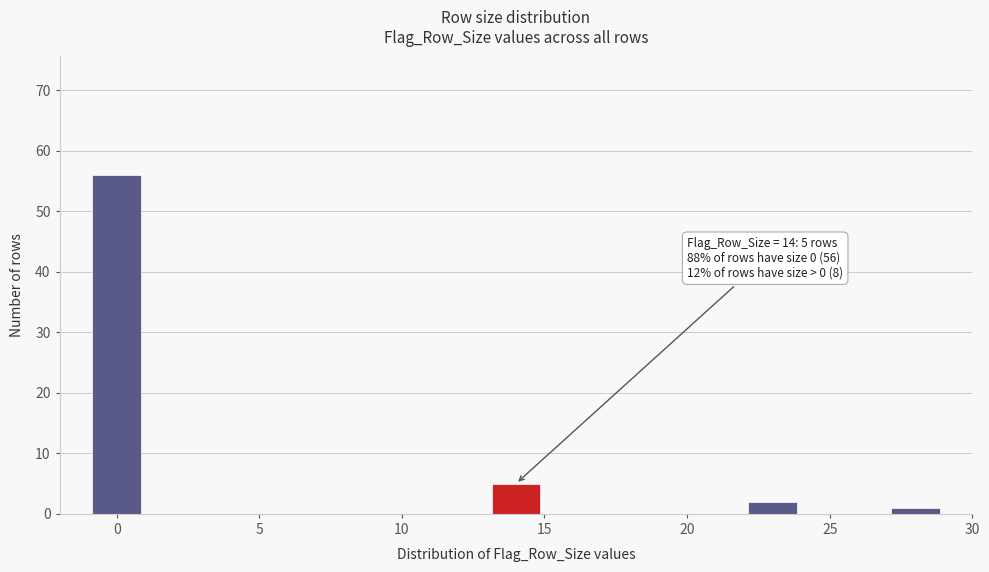

Which range on the x-axis has the tallest bar?

-1 to 1